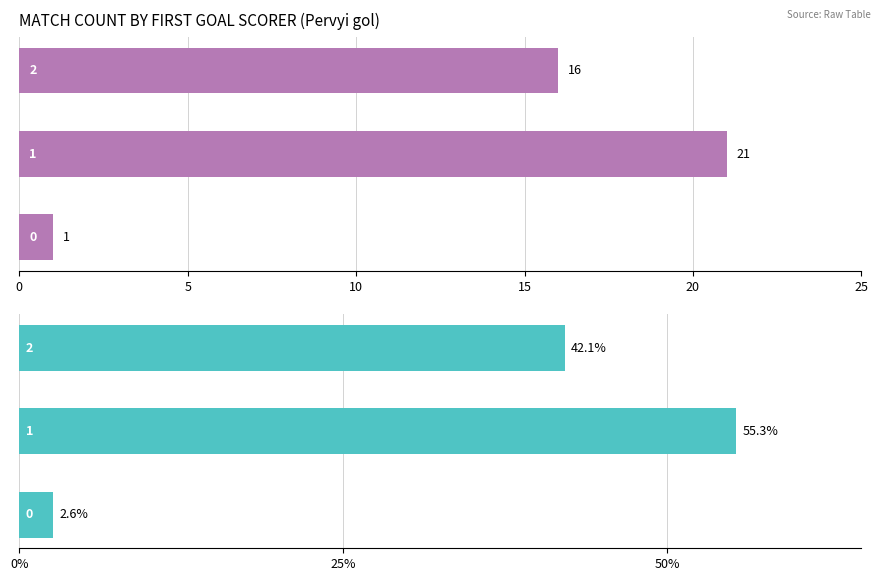

What is the greatest value displayed?

55.3